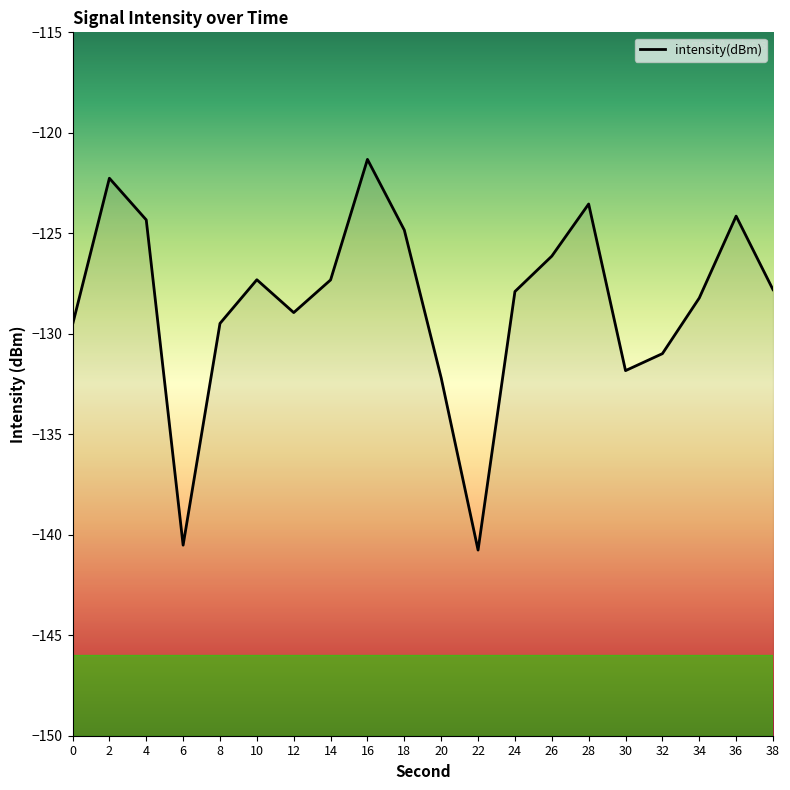

Does the chart display data point markers on the line(s)?

No